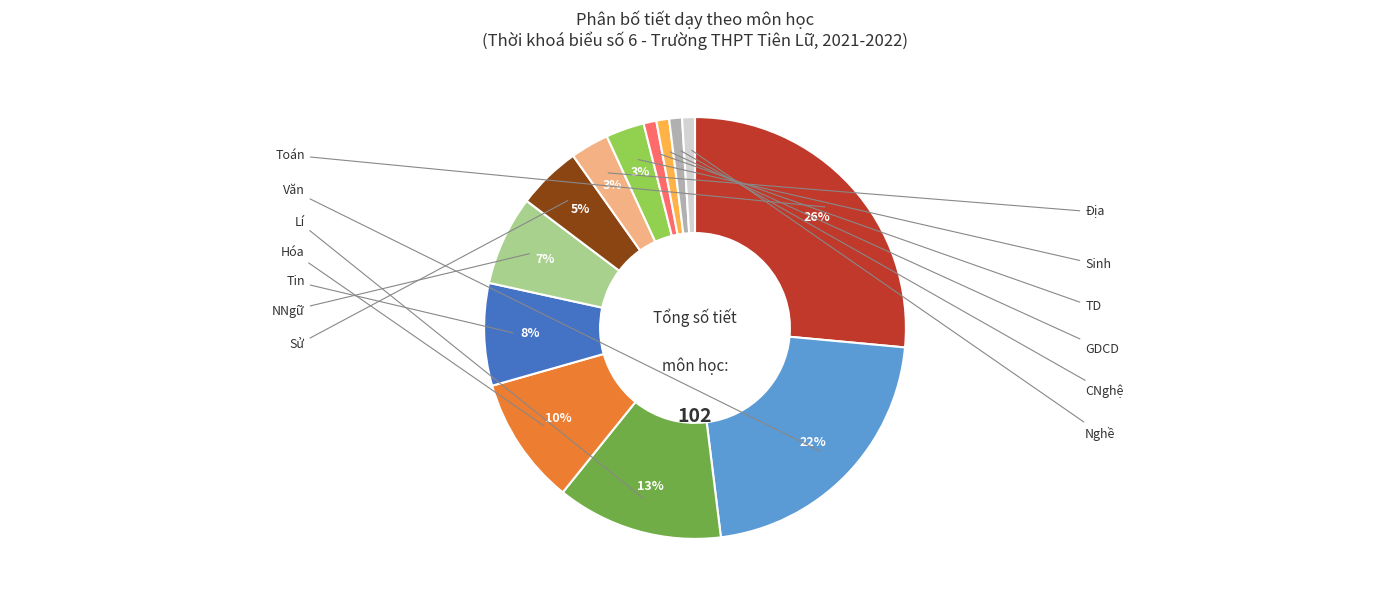

To the nearest percent, what is the difference between the largest and smallest slice percentages?

25%